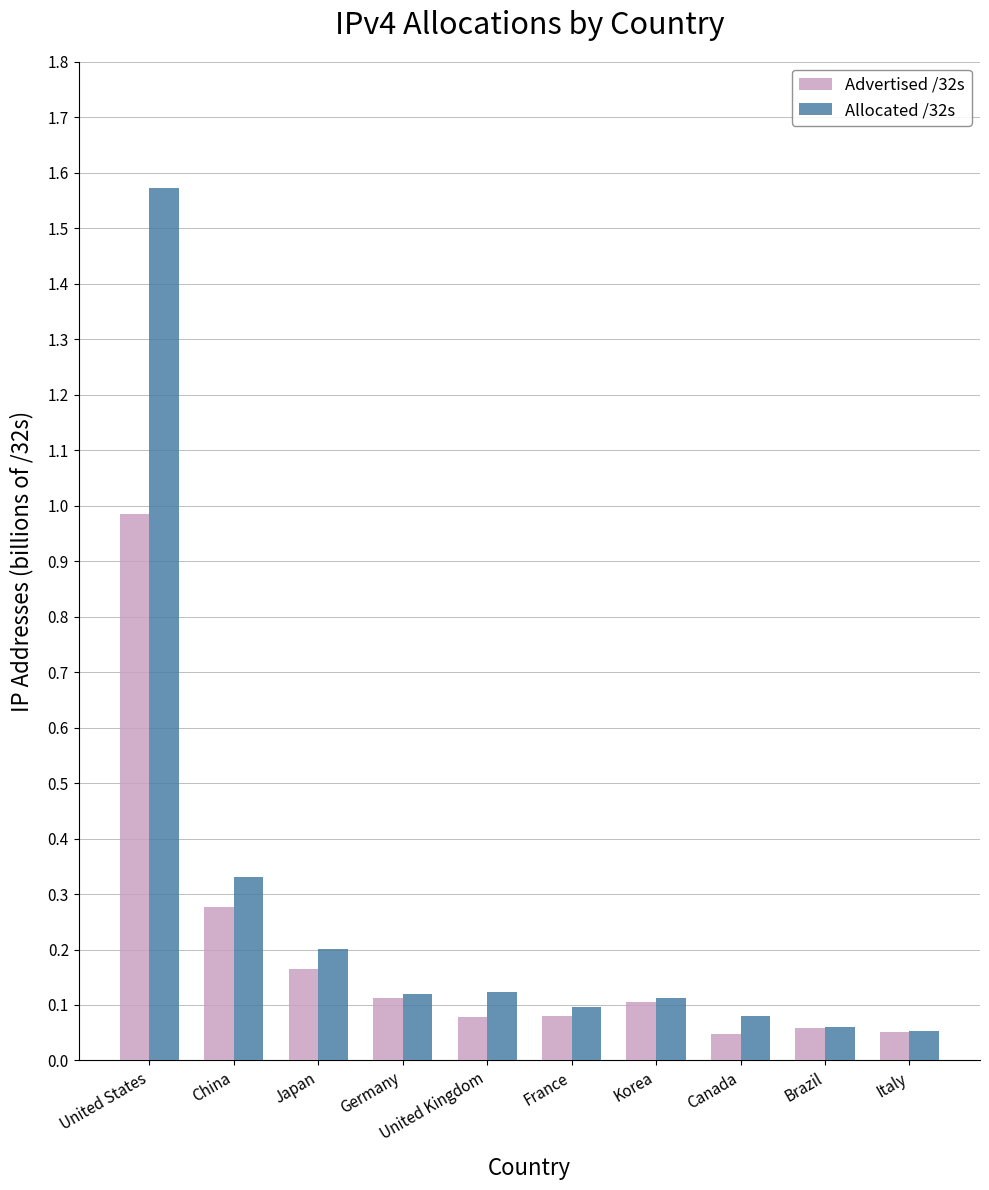

Which series has the largest total across all categories?

Allocated /32s